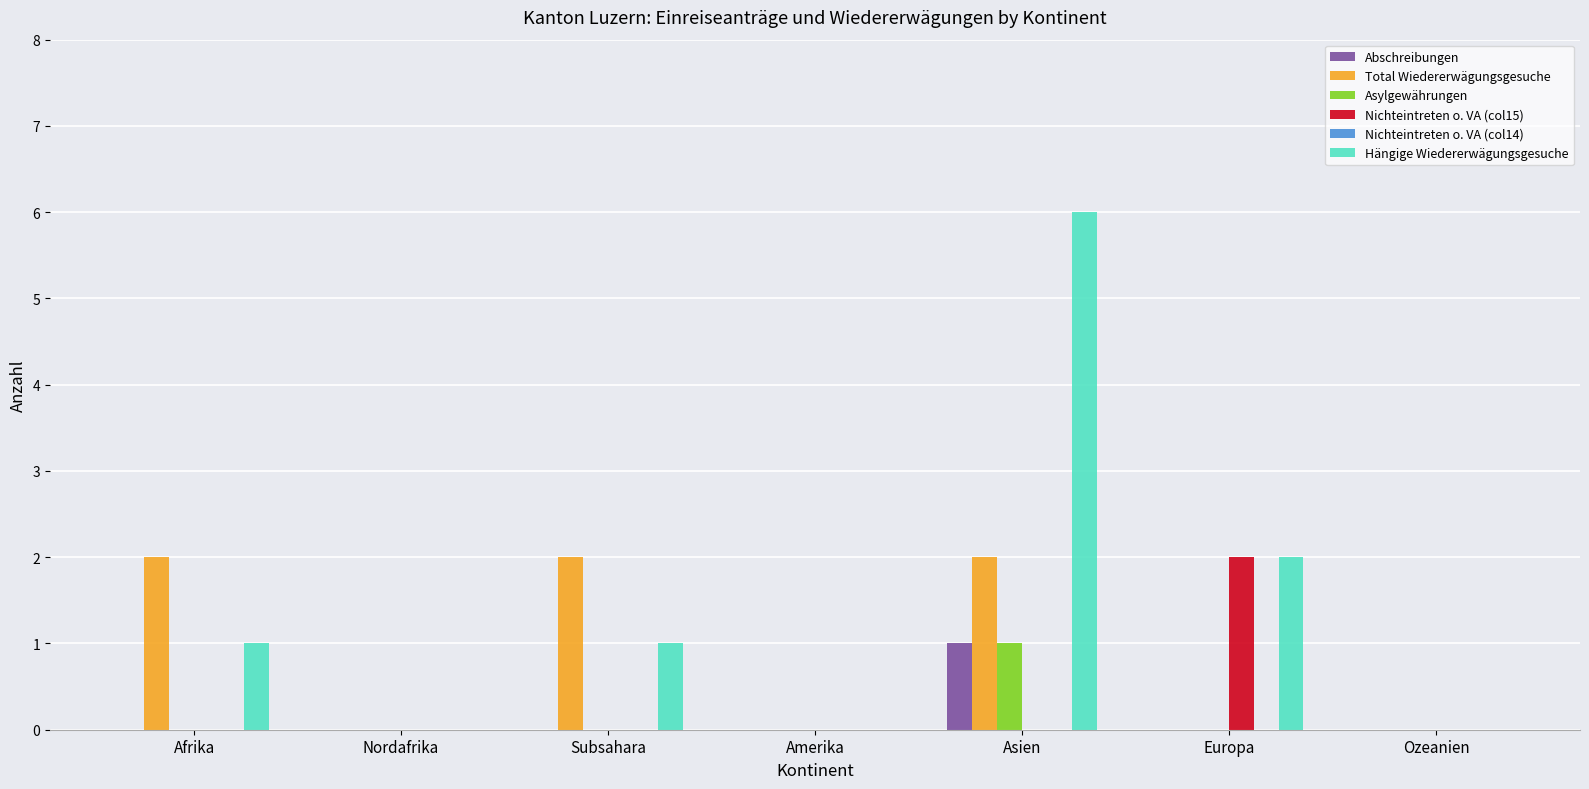

At which category is the sum across all series the highest?

Asien